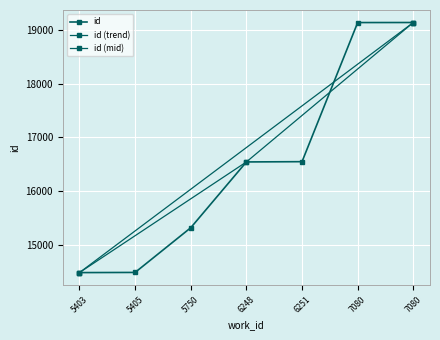

What is the difference between the values at 7080 and 6251?

2578